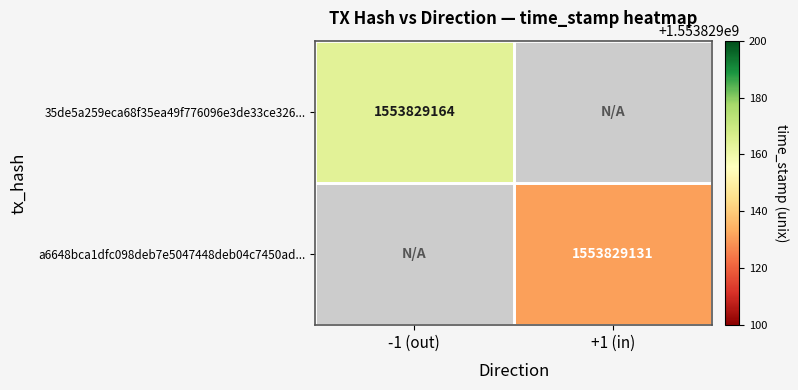

Which has a higher value, direction or time_stamp?

time_stamp